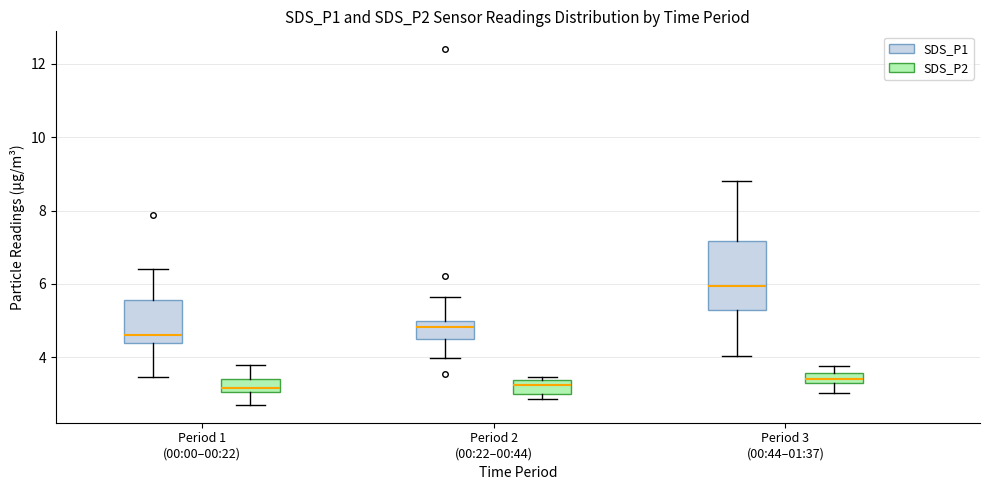

Where does the median line of the box for Period 2 (00:22–00:44) (SDS_P2) sit on the y-axis? The values are not printed on the chart, so give them approximately, as read against the axis.

3.2